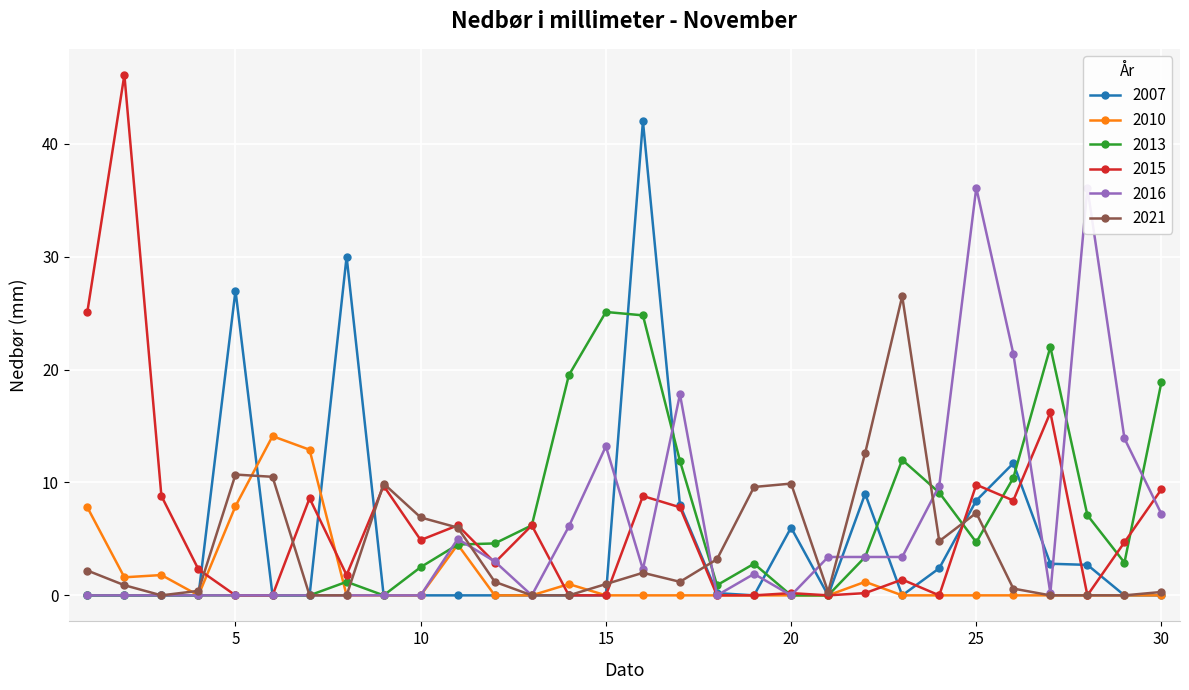

At which category does 2010 reach its first local valley?

2